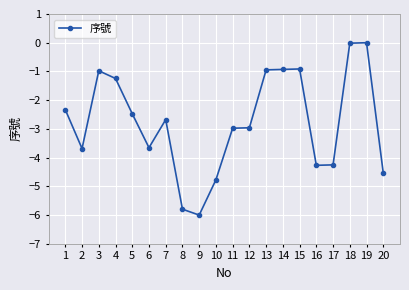

What is the sum of the values at 17 and 12?

-7.2